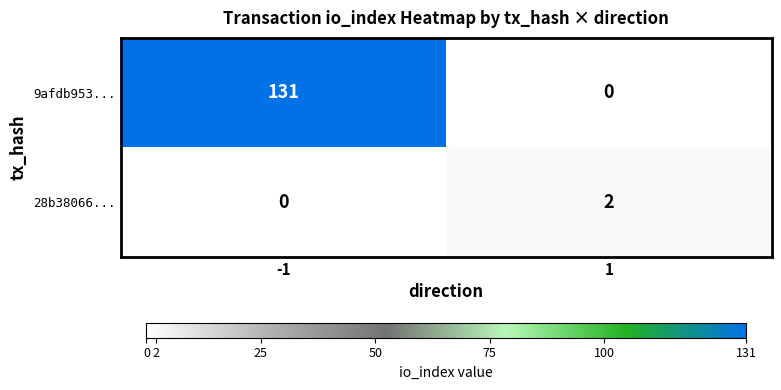

The 28b38066... series shows 2 at 1. True or false?

True